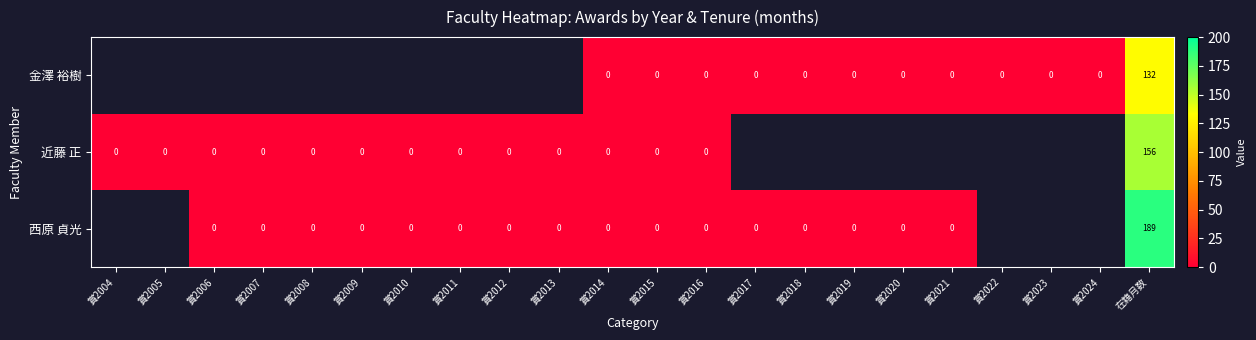

How many 西原 貞光 values are between 0 and 1?

16